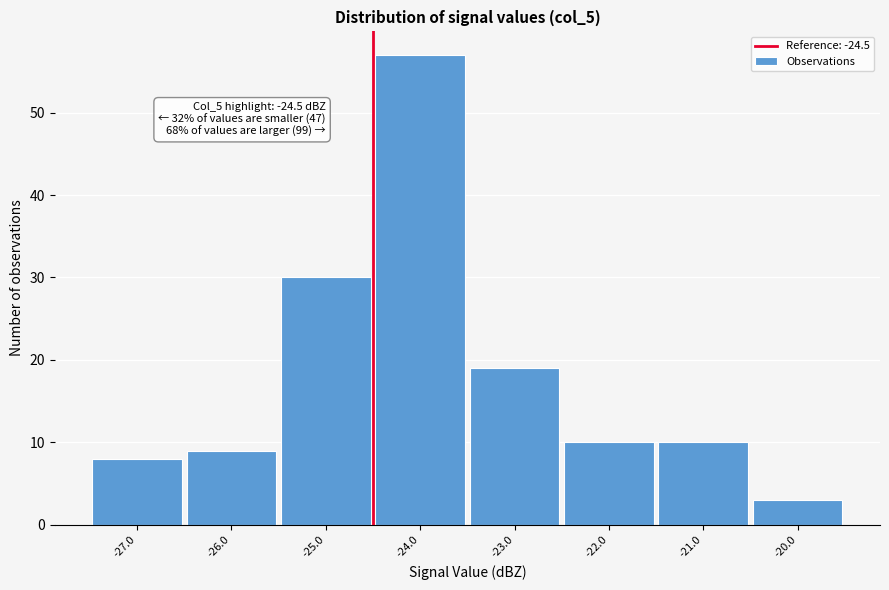

Over which range of the x-axis is the bar tallest?

-24.5 to -23.5